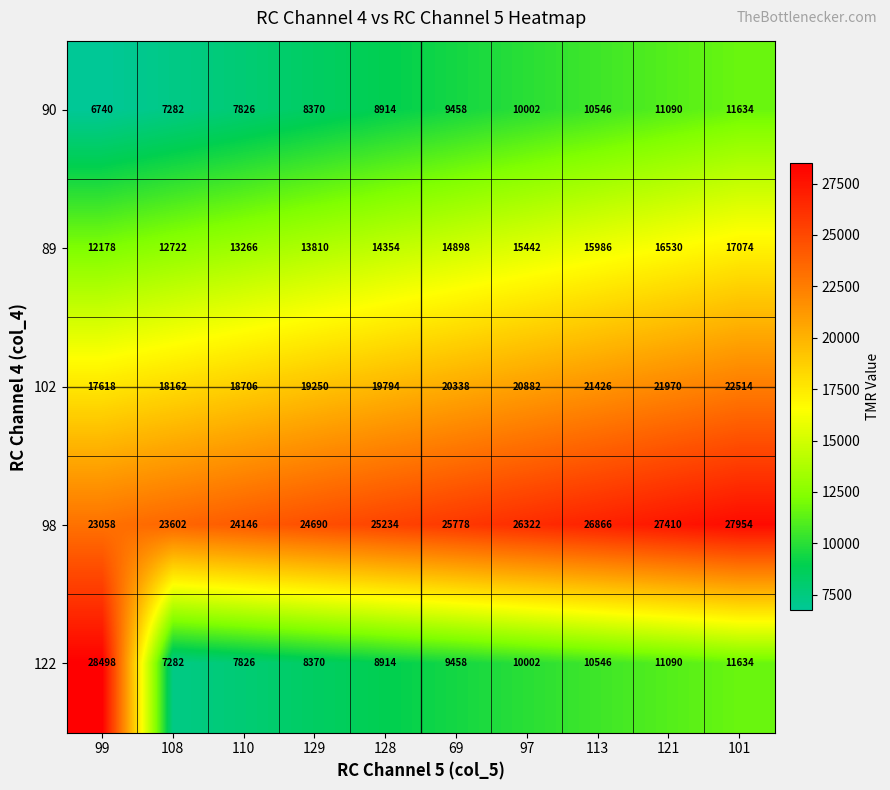

What is the sum of the 102 values at 113 and 129?

40676